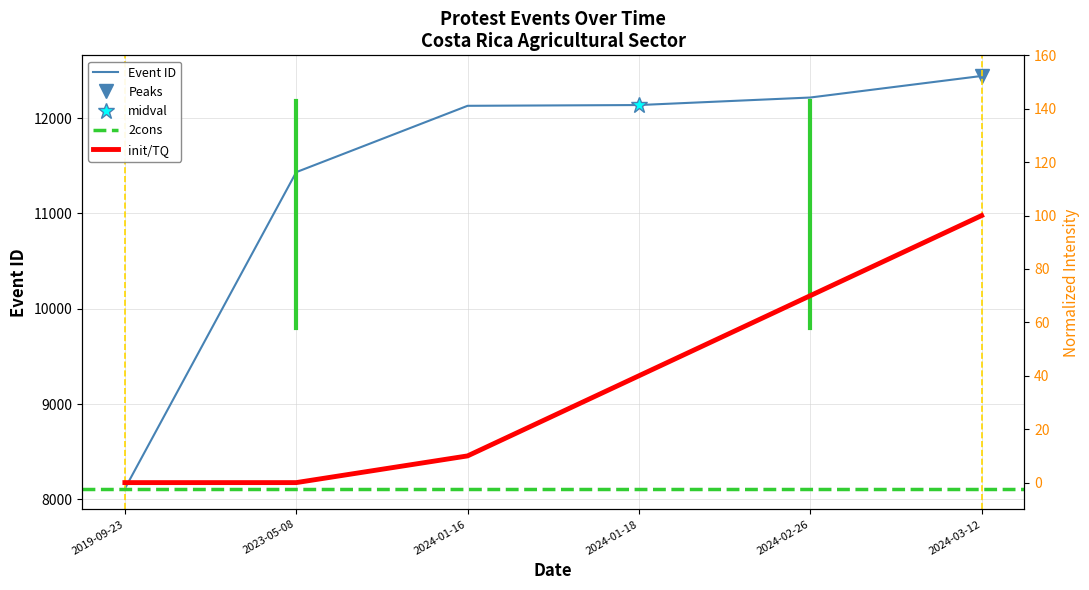

Does the chart have visible grid lines?

Yes